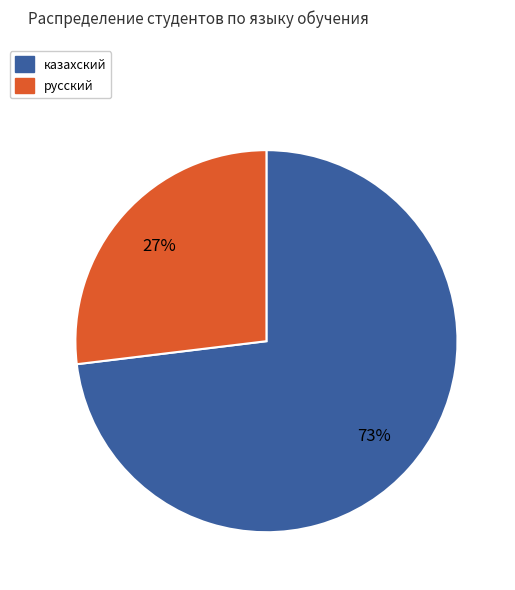

The русский slice represents 27% of the pie. True or false?

True